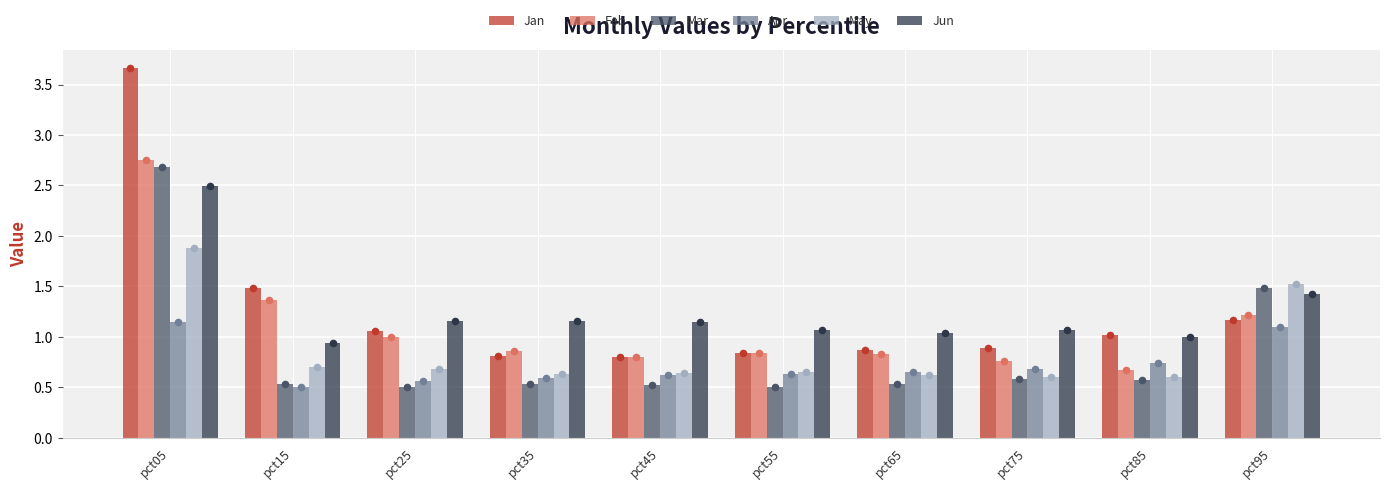

Which series has the widest spread of Y values?

Jan